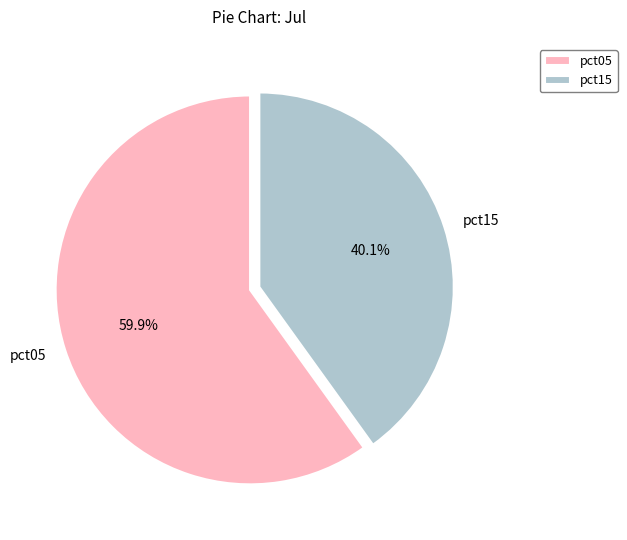

Is the sum of pct05 and pct15 greater than half?

Yes